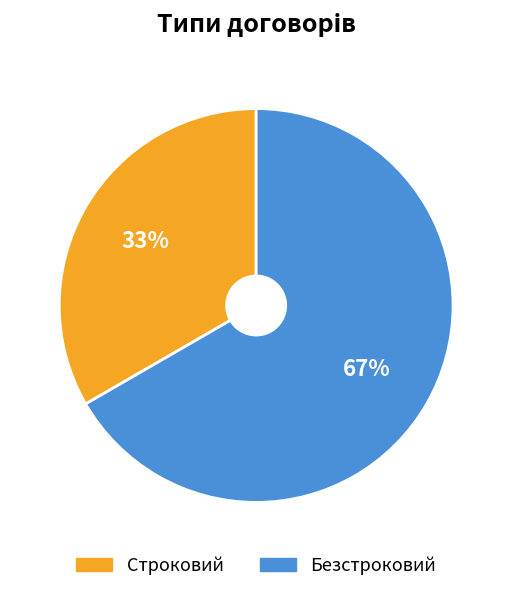

Is the sum of Безстроковий and Строковий greater than half?

Yes